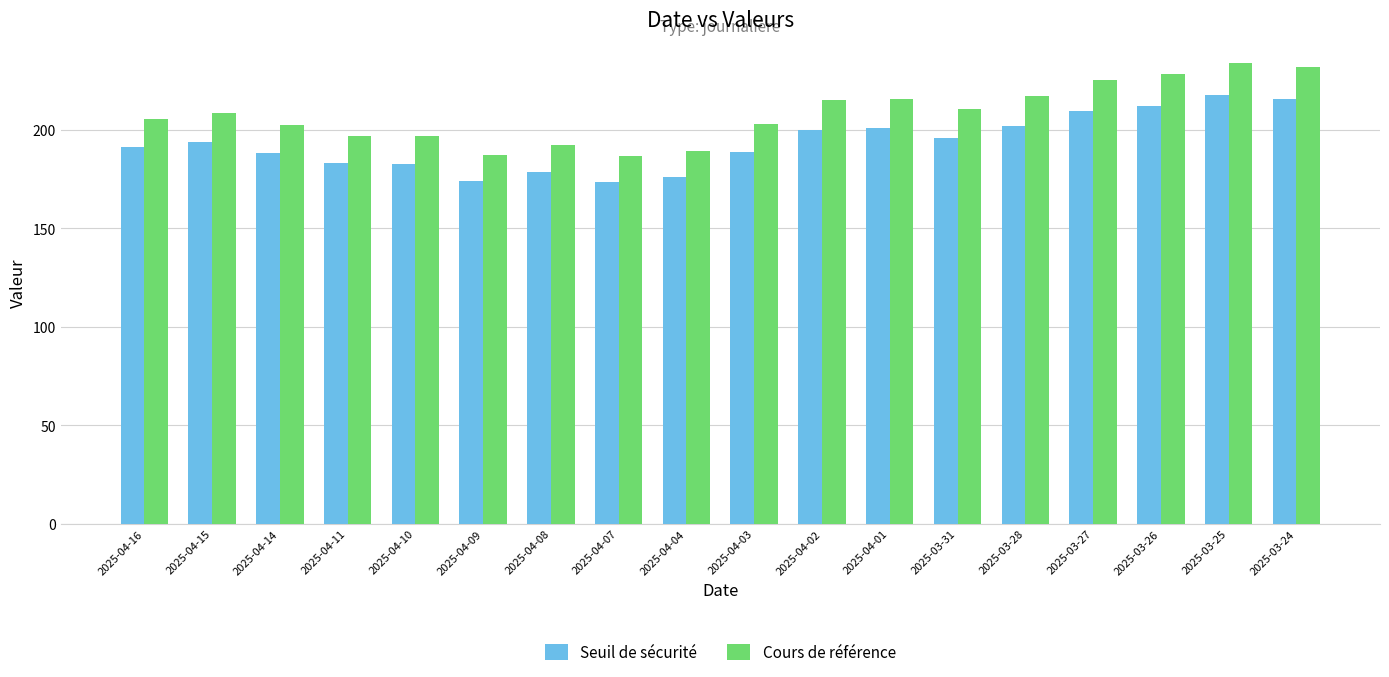

Which series has the widest spread of values?

Cours de référence